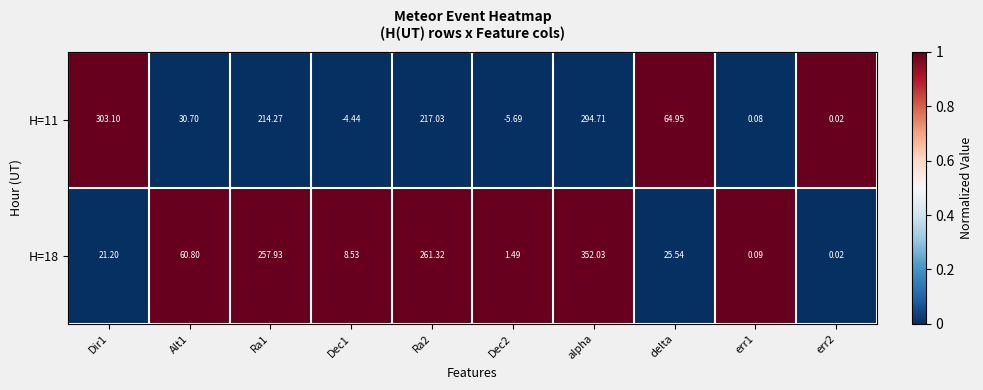

How many categories are shown in the chart?

10